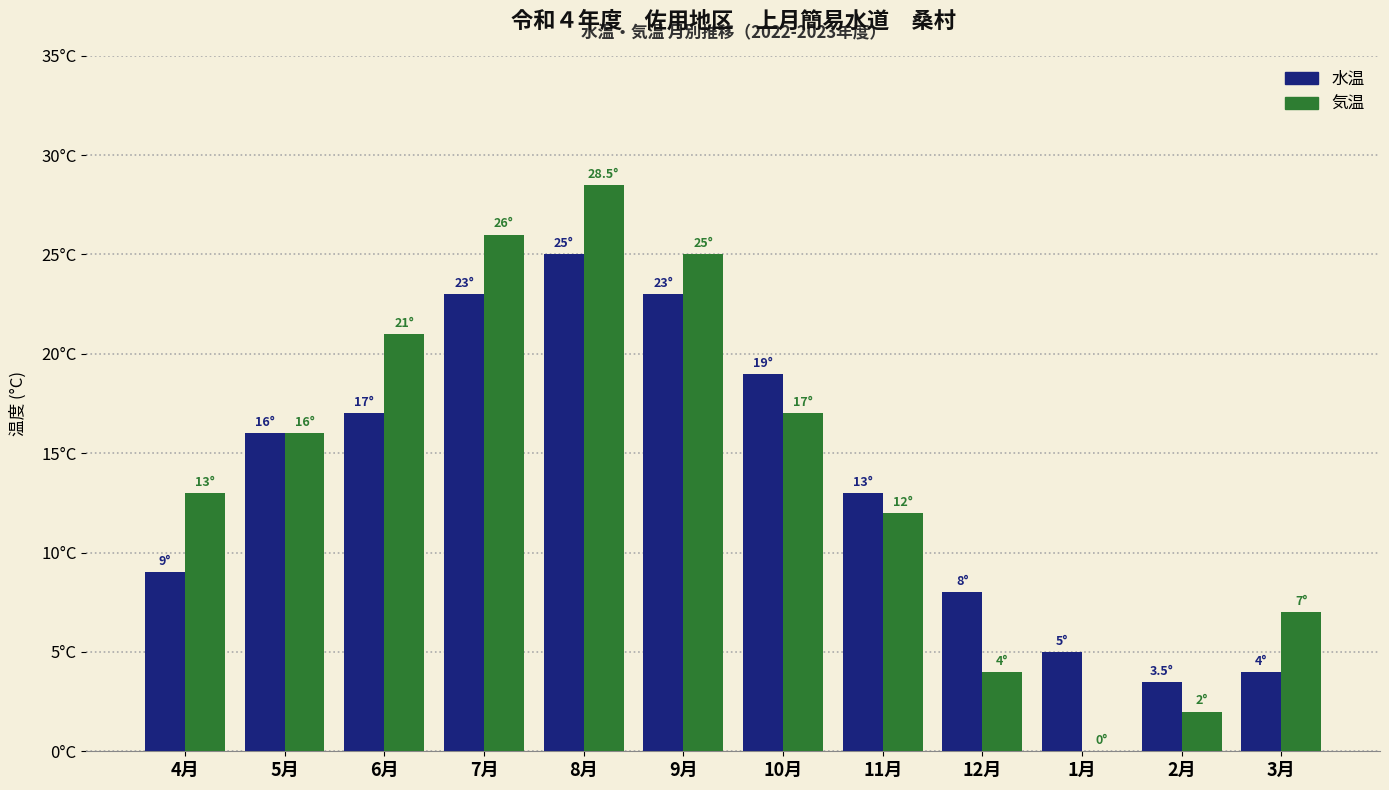

What is the average value of the 水温 series?

13.8